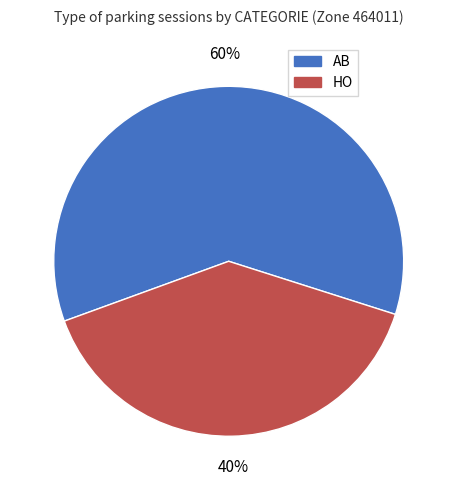

What percentage is the AB slice, to the nearest percent?

60%